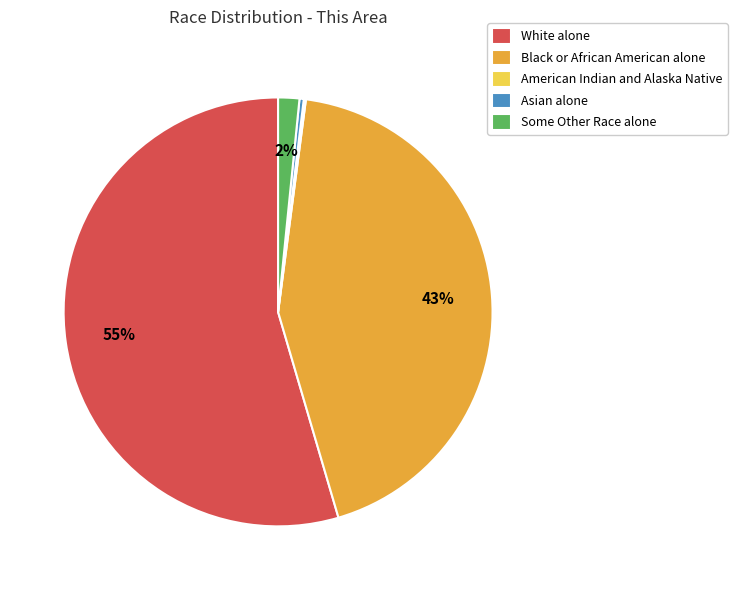

What is the largest slice in the pie chart?

White alone